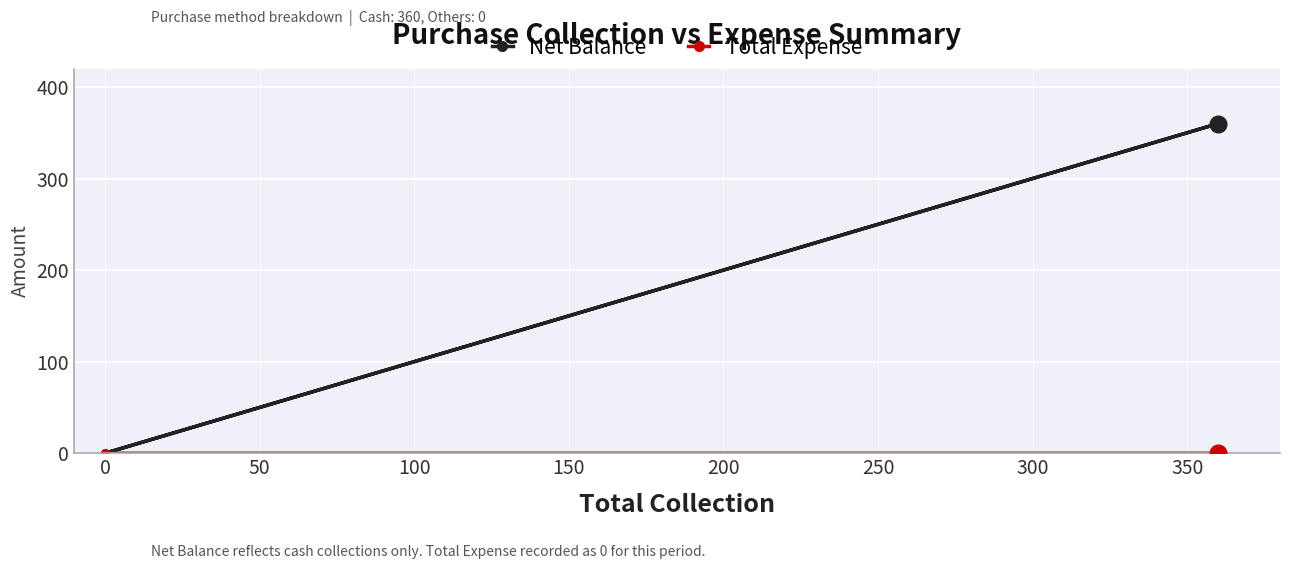

Which series has the largest total across all categories?

Net Balance